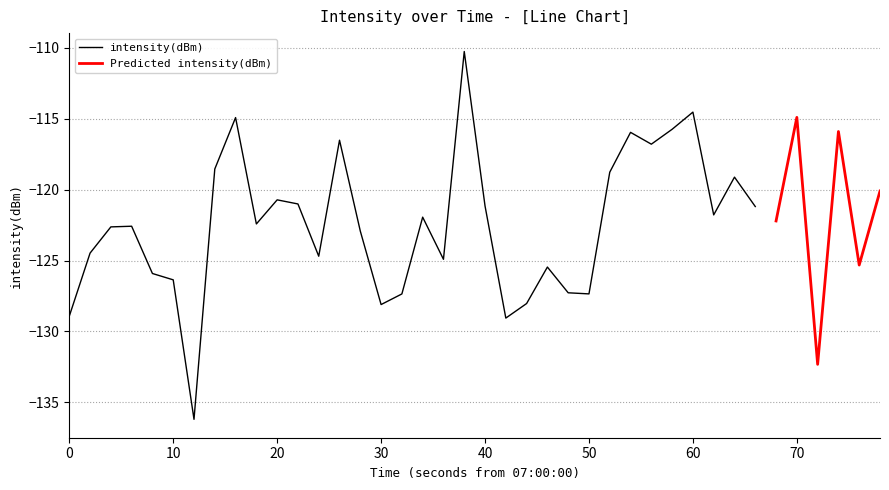

What is the lowest value of the intensity(dBm) series?

-136.2